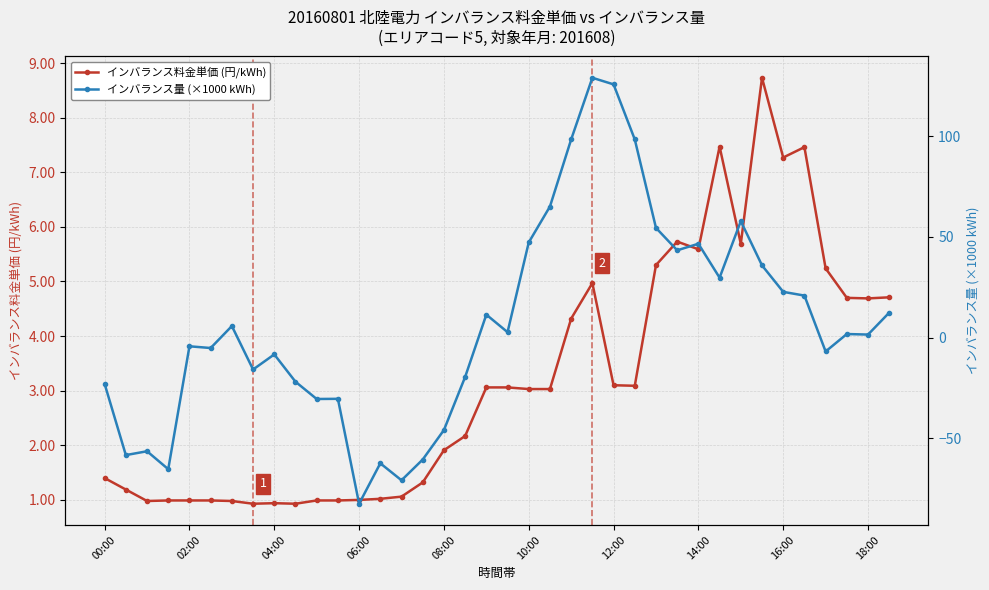

How many lines are shown in the chart?

2